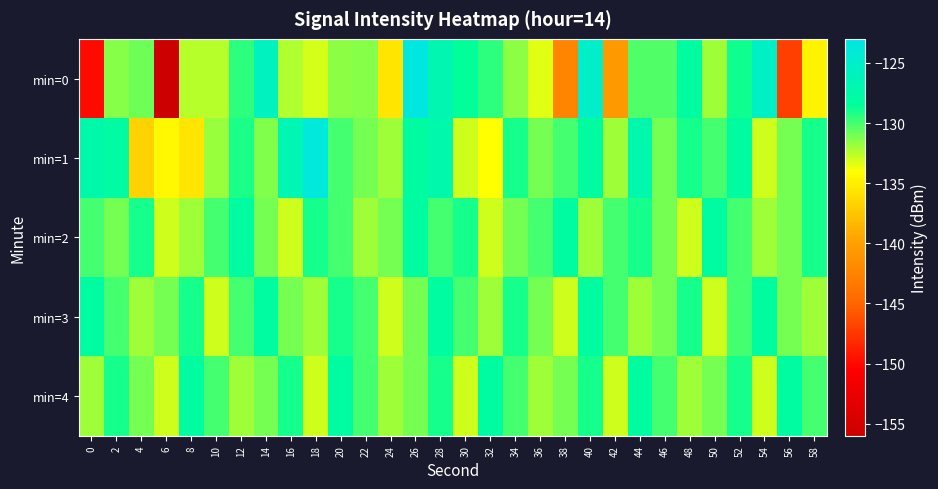

Rank the series at 38 from lowest to highest value.

min=0, min=3, min=4, min=1, min=2